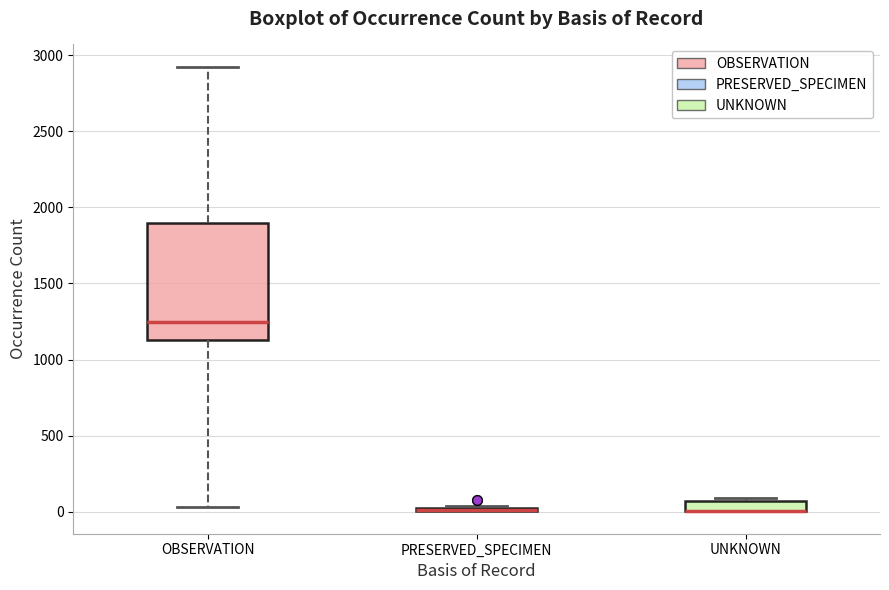

Which box is the tallest, from its lower edge to its upper edge?

OBSERVATION